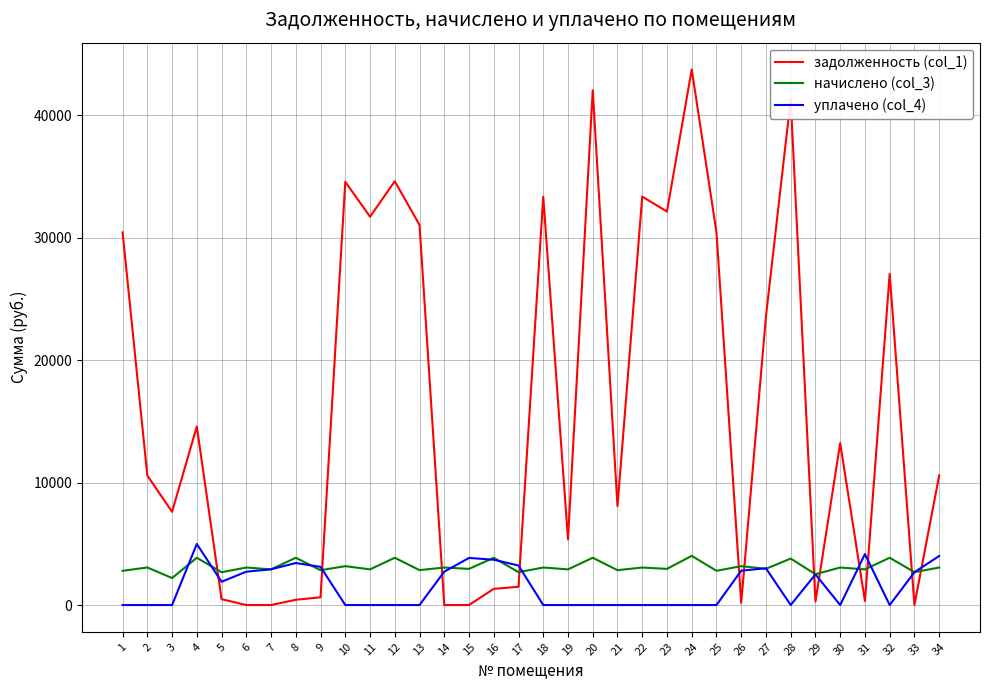

True or false: задолженность (col_1) and уплачено (col_4) cross at least once.

True